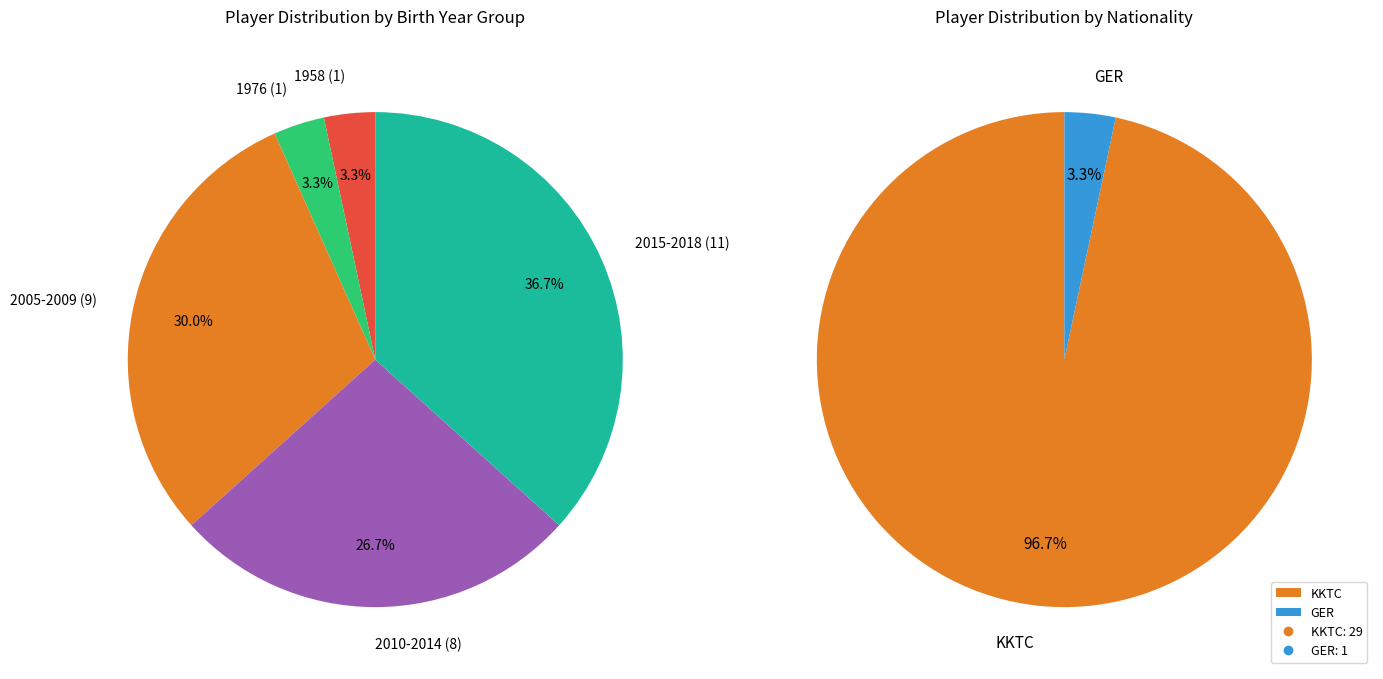

Does any single category account for the majority?

No